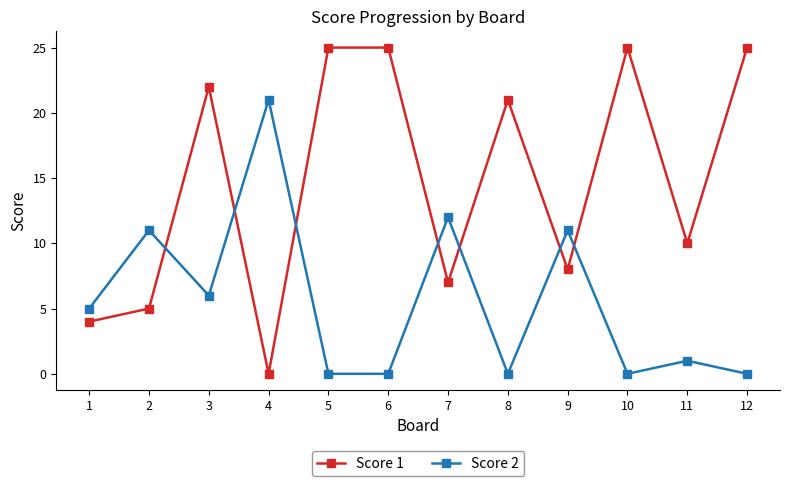

At how many categories does at least one series exceed 15?

7